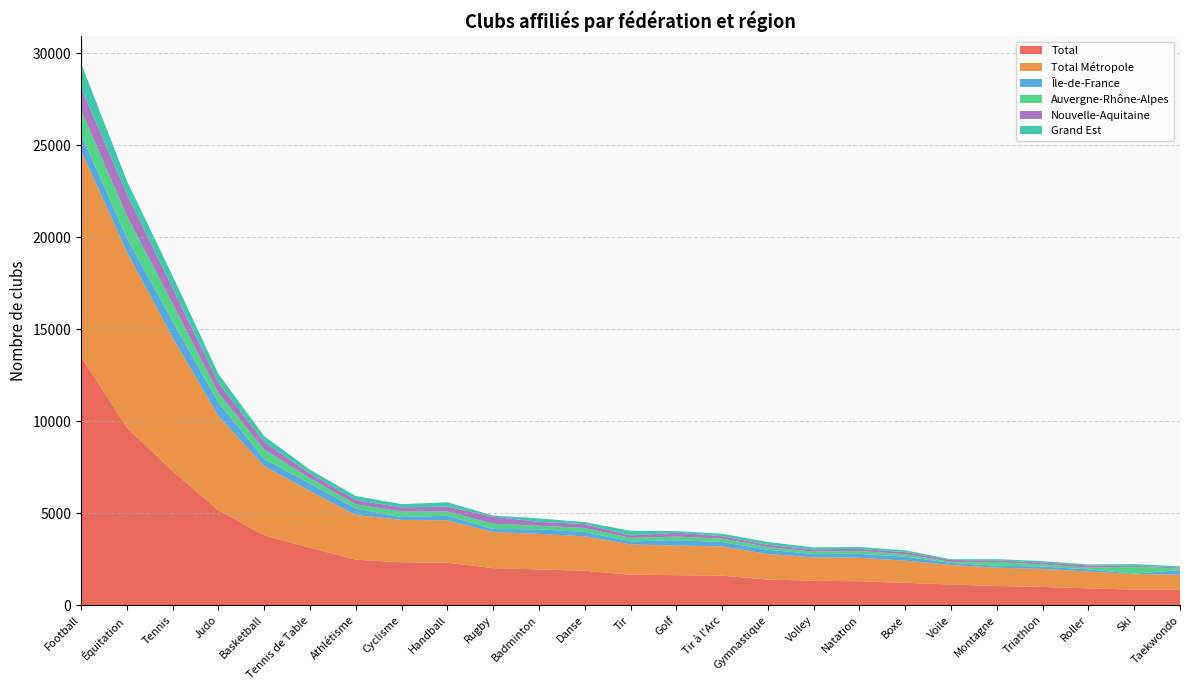

Reading right to left, extract all data points from this chart.

Total: 840	846	918	995	1042	1125	1218	1303	1333	1394	1605	1633	1657	1875	1946	2015	2311	2335	2474	3125	3800	5158	7288	9665	13498
Total Métropole: 825	843	913	979	996	1062	1203	1277	1271	1386	1592	1608	1646	1870	1928	1964	2300	2304	2431	3079	3757	5119	7251	9536	11211
Île-de-France: 239	34	113	130	110	110	214	212	176	235	236	291	163	236	253	163	253	149	353	404	389	740	886	766	879
Auvergne-Rhône-Alpes: 101	359	98	114	201	59	136	151	138	141	191	197	193	213	194	284	233	312	228	298	515	524	952	1205	1319
Nouvelle-Aquitaine: 52	56	124	100	84	99	120	120	117	124	129	208	137	213	209	385	261	221	222	256	410	540	855	1171	1213
Grand Est: 58	100	50	79	72	45	93	102	107	157	131	91	251	110	189	62	238	172	229	203	320	490	672	732	1336